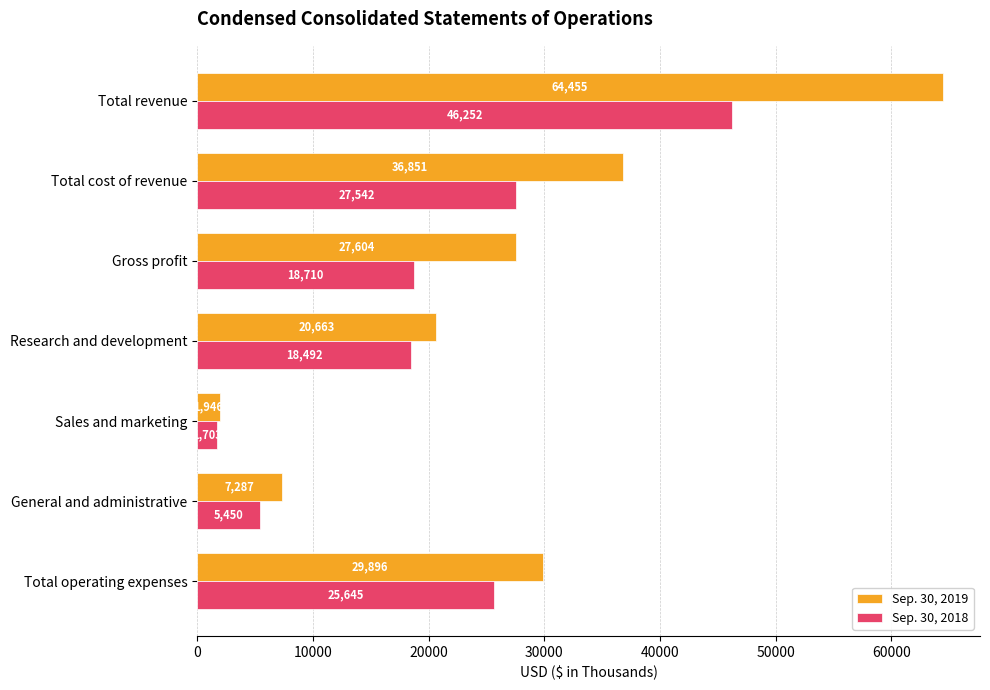

What value does the Sep. 30, 2019 series have at Gross profit?

27604